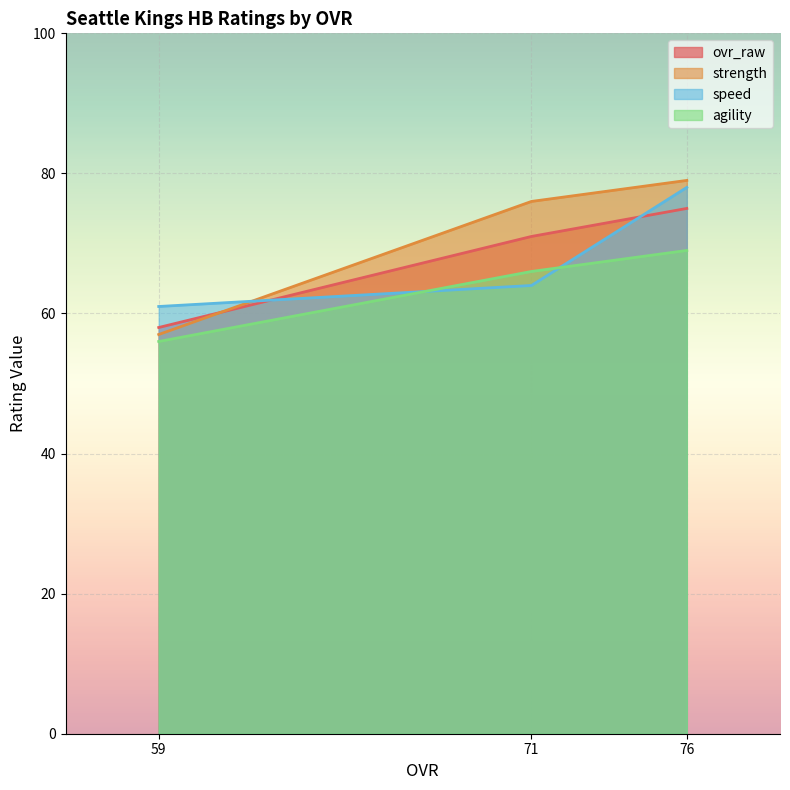

What is the spread (max minus min) of values at 76?

10